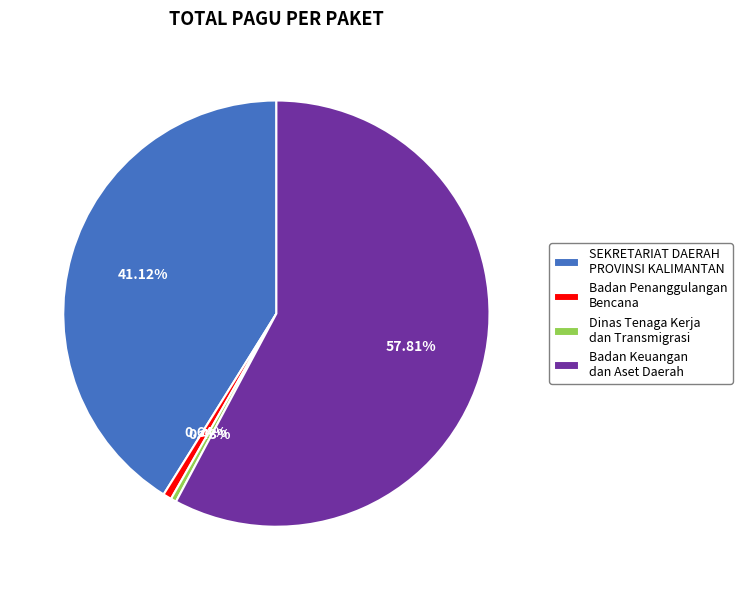

How many segments does this pie chart have?

4